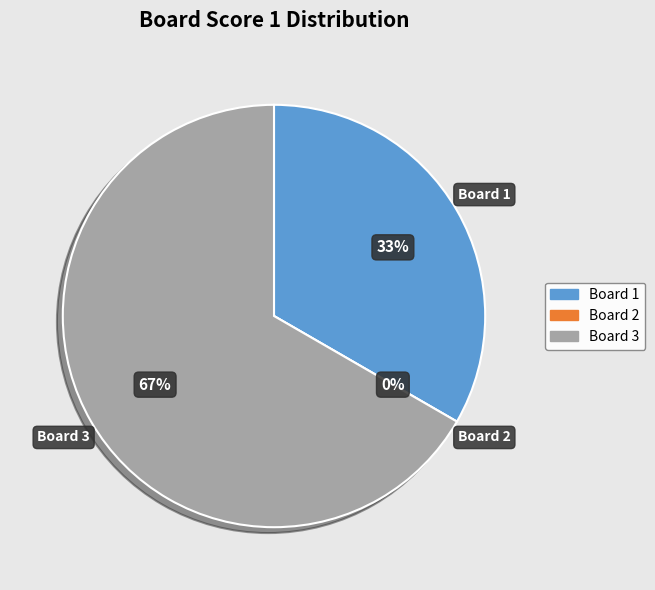

To the nearest percent, what is the average slice percentage?

33%